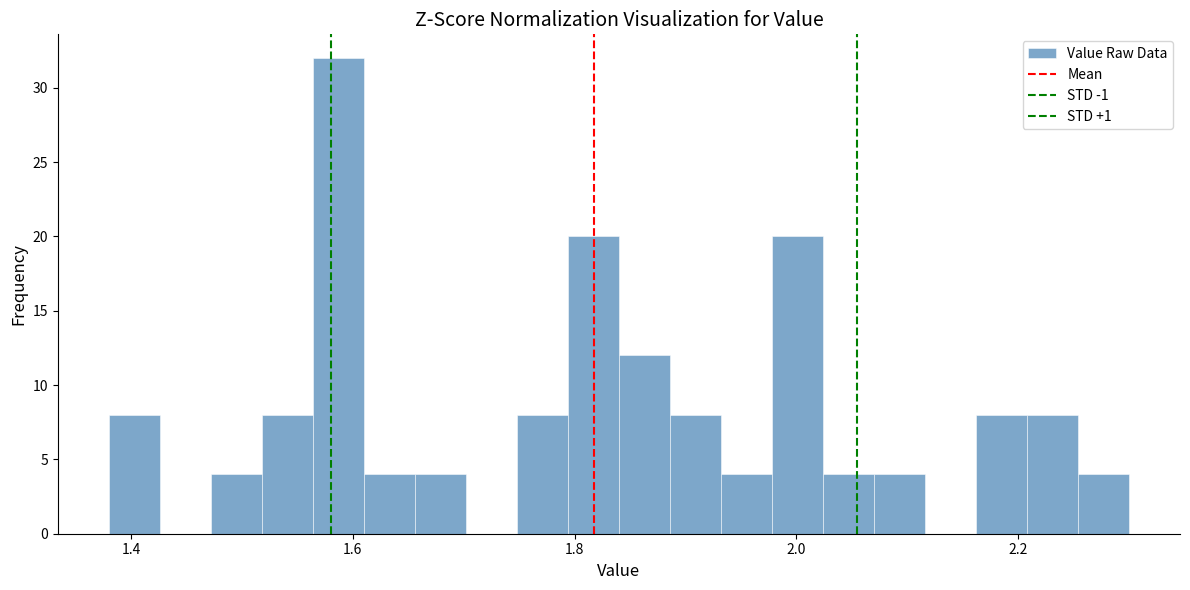

Read against the x-axis, roughly where is the centre of the tallest bar?

1.58